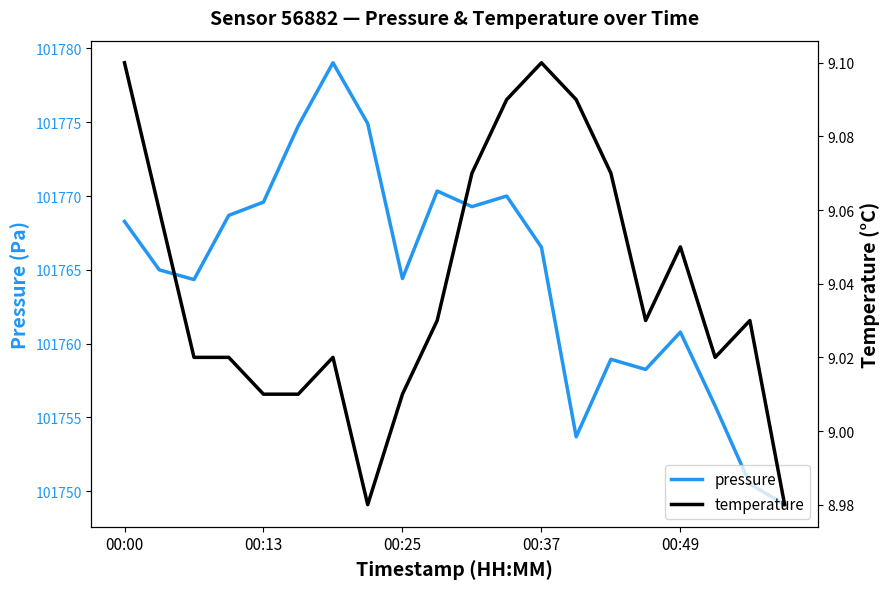

The value of temperature at 18 is 12.1. True or false?

False